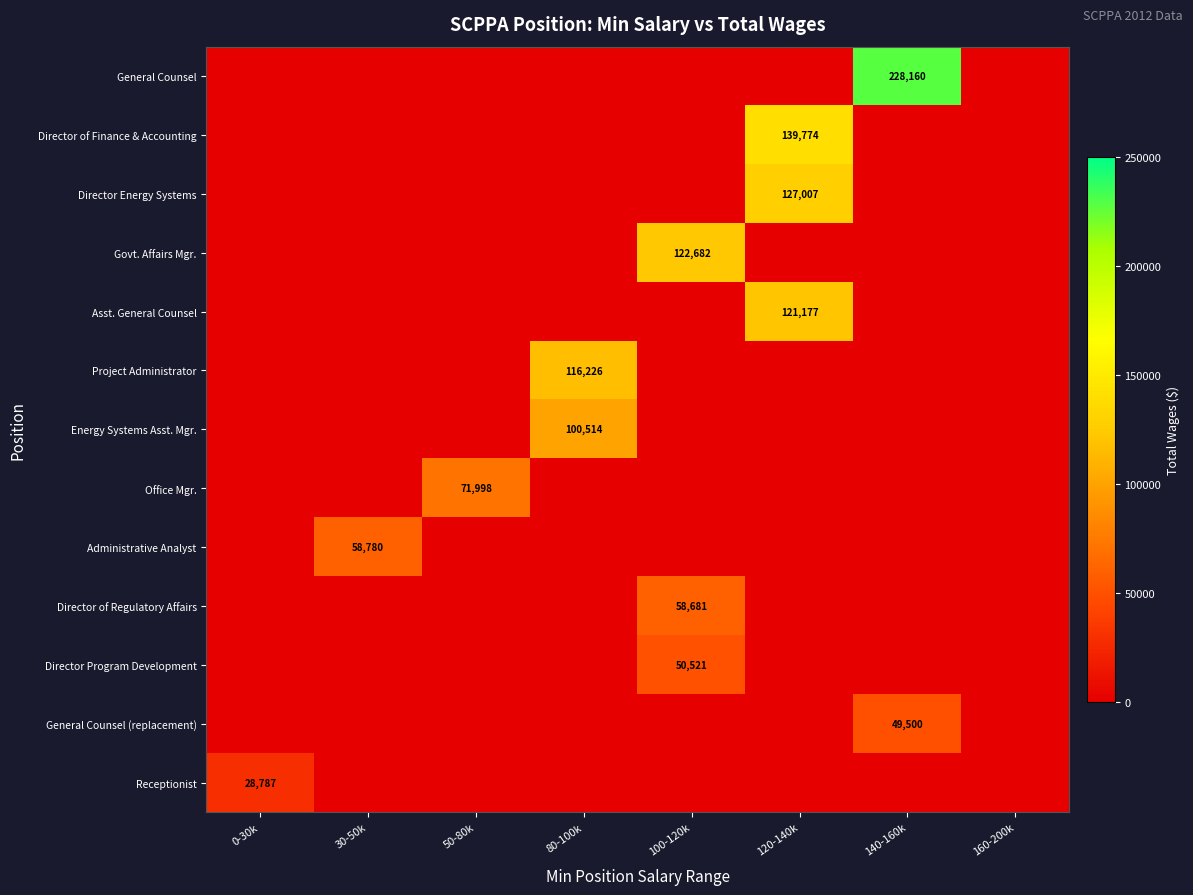

True or false: Govt. Affairs Mgr. has a value of 122682 at 100-120k.

True